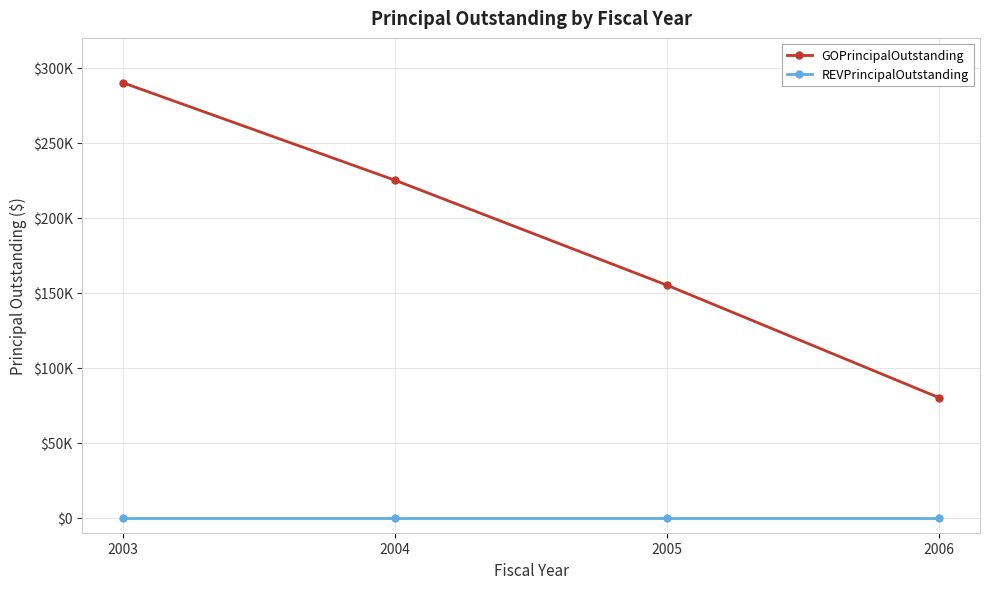

Is the value of REVPrincipalOutstanding at 2004 greater than the value of GOPrincipalOutstanding at 2003?

No